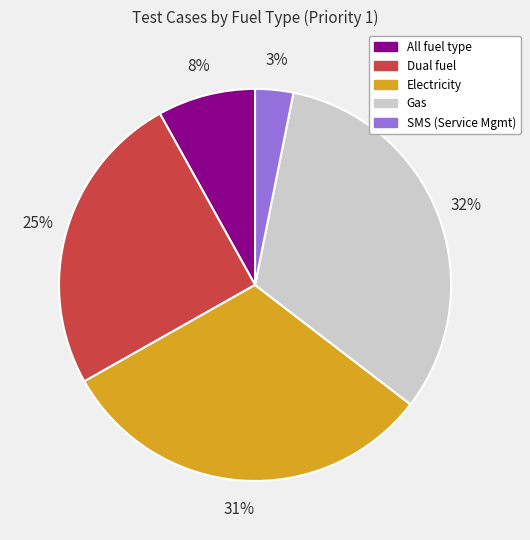

Which has a higher value, Electricity or Gas?

Gas